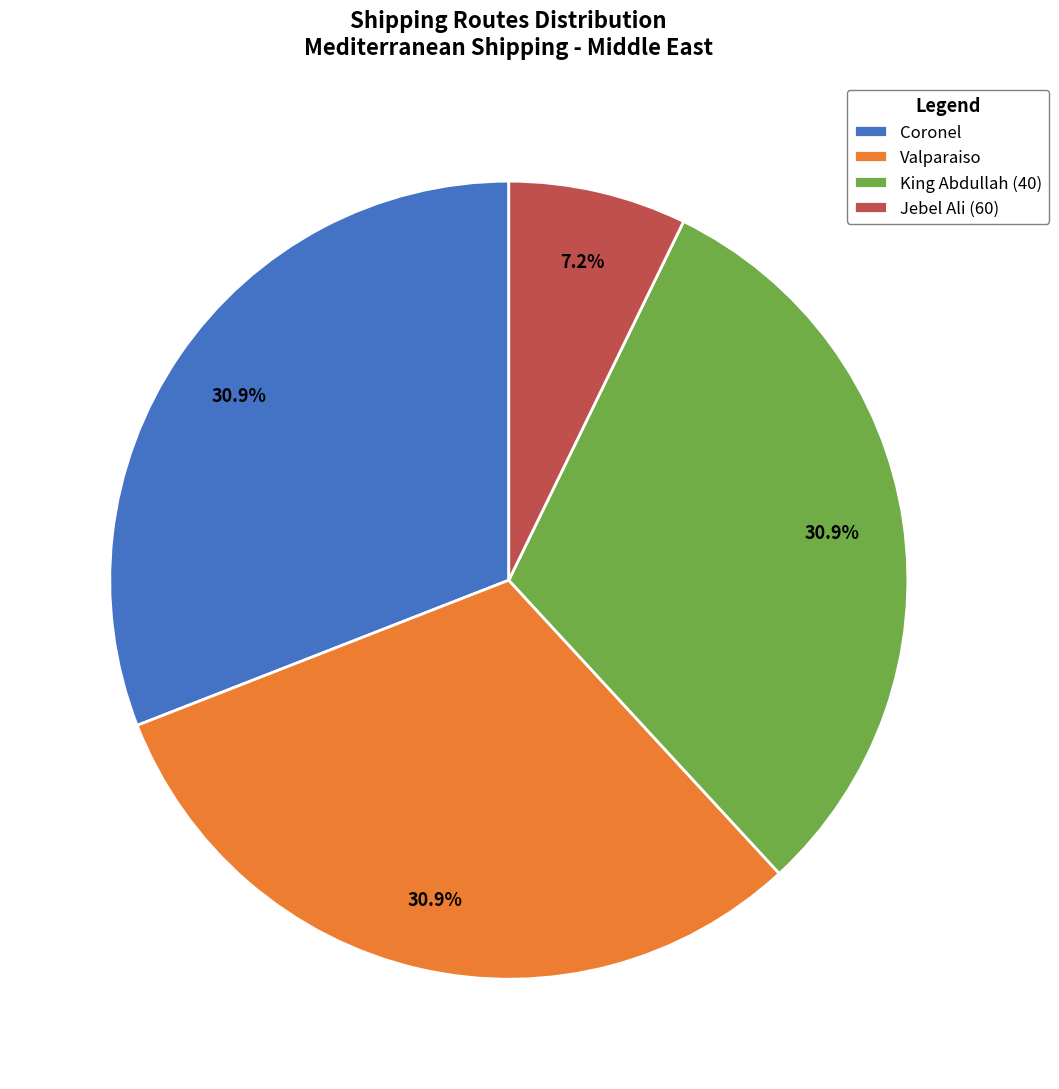

To the nearest percent, what portion does Jebel Ali (60) represent?

7%